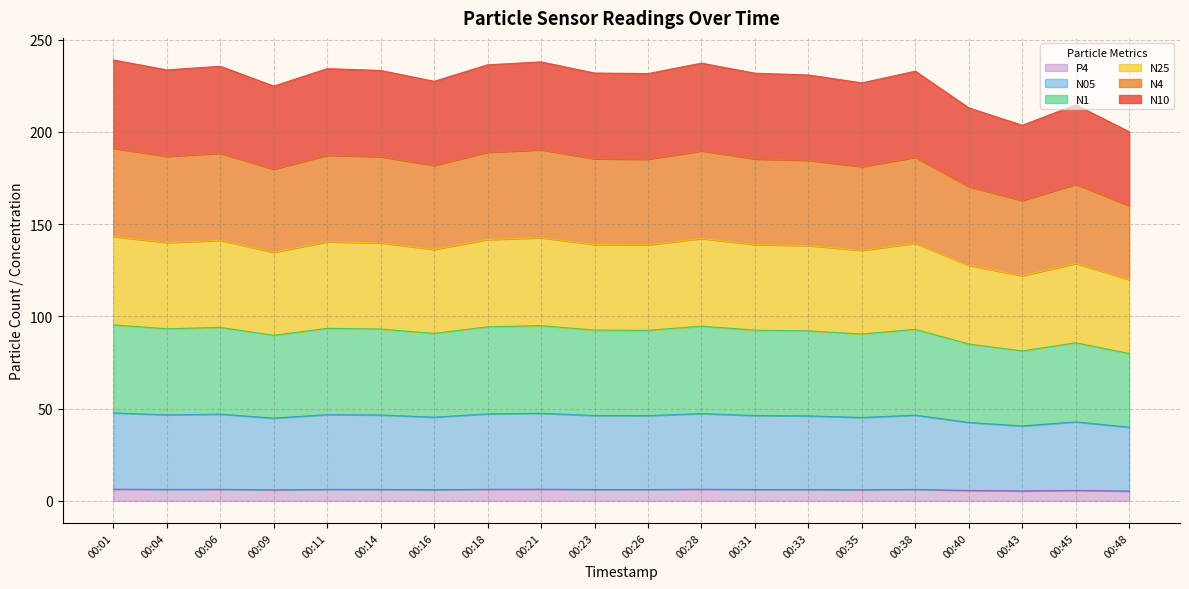

At which label does P4 first exceed 6?

00:01